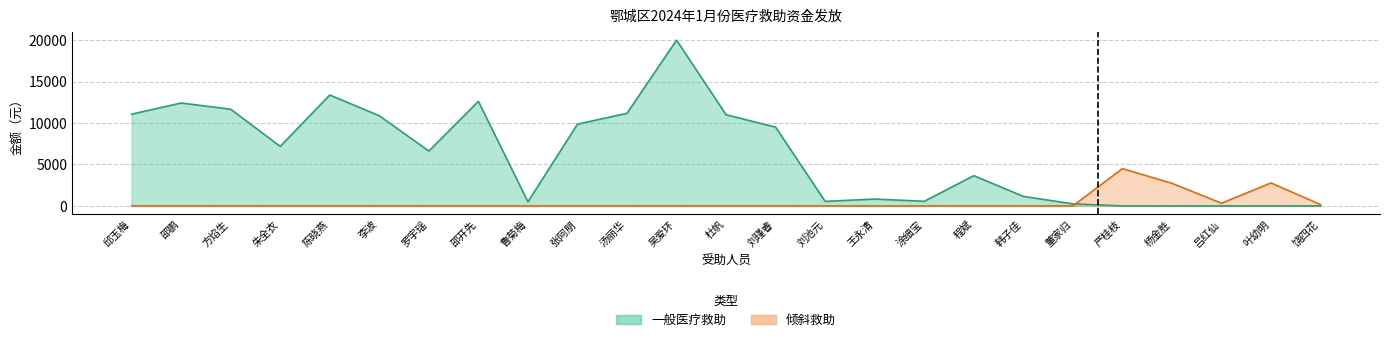

True or false: the data has more than 2 interior local peaks.

False